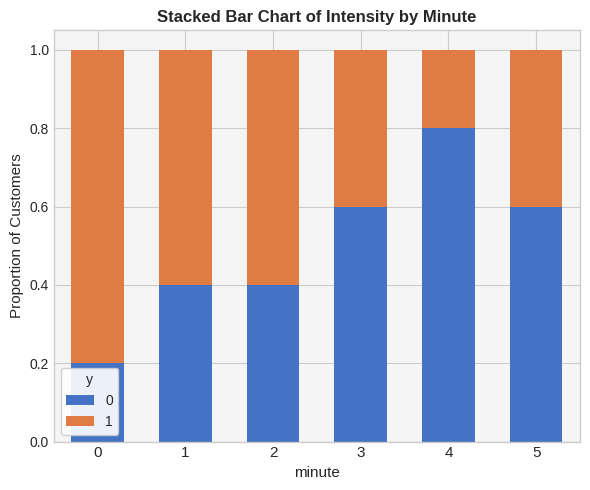

At how many categories does at least one series exceed 0?

6